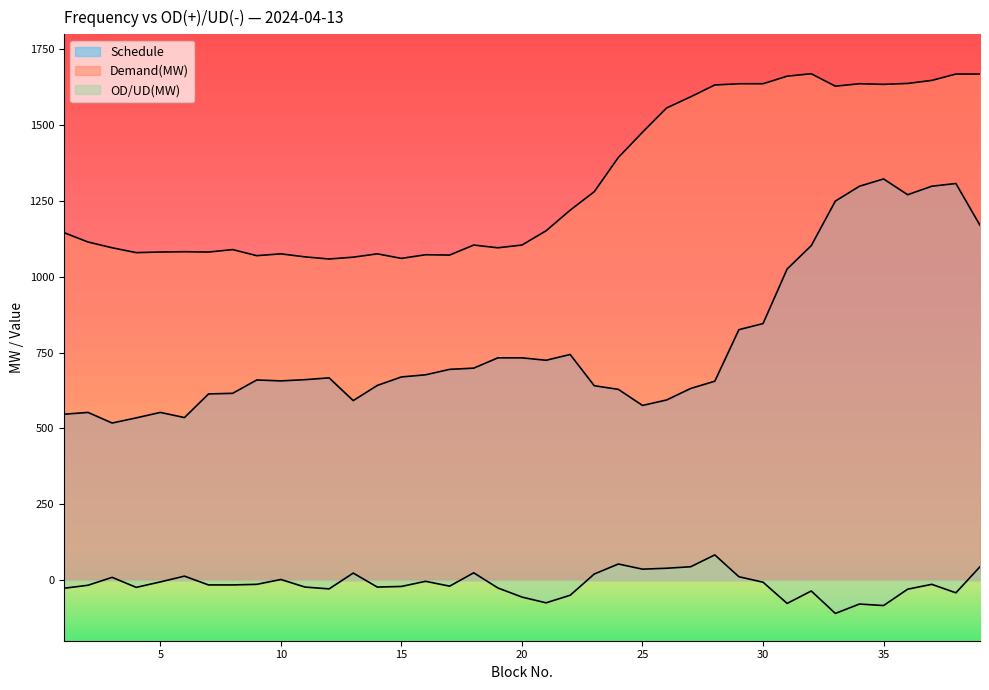

How many lines are shown in the chart?

3